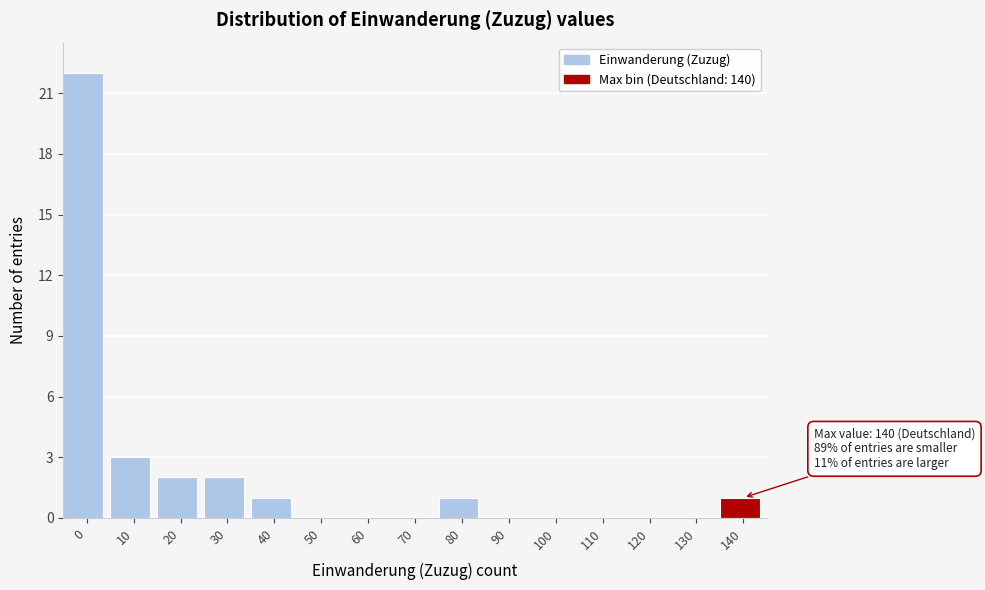

Reading left to right, list all the values displayed in this chart.

0=22	10=3	20=2	30=2	40=1	50=0	60=0	70=0	80=1	90=0	100=0	110=0	120=0	130=0	140=1